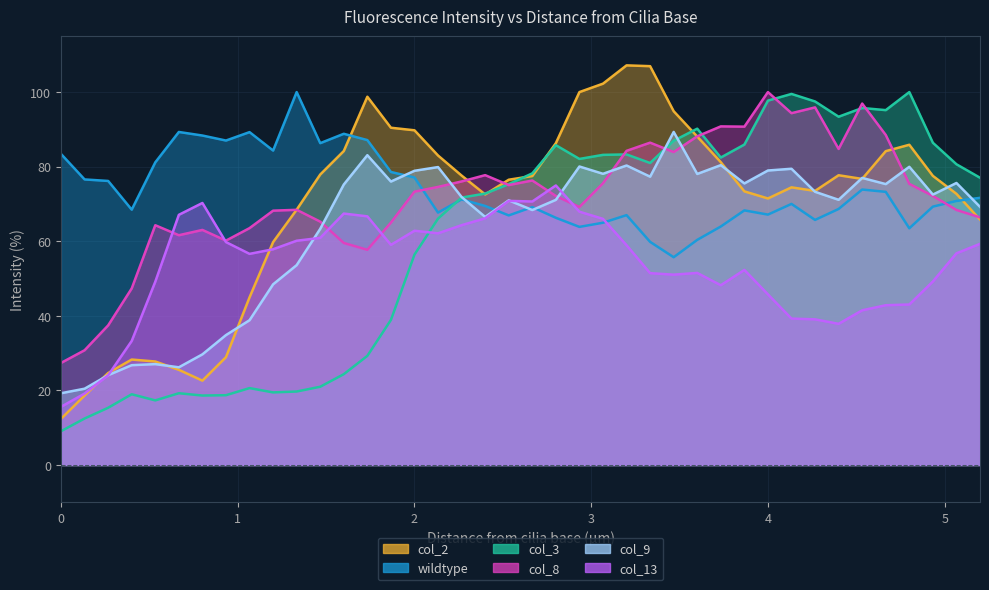

At which label is col_2 closest to 59?

1.2